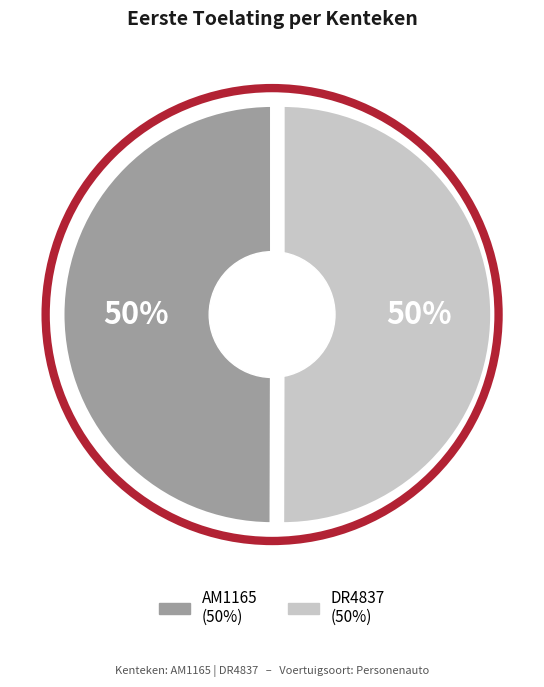

Do DR4837 and AM1165 together represent more than half of the pie?

Yes